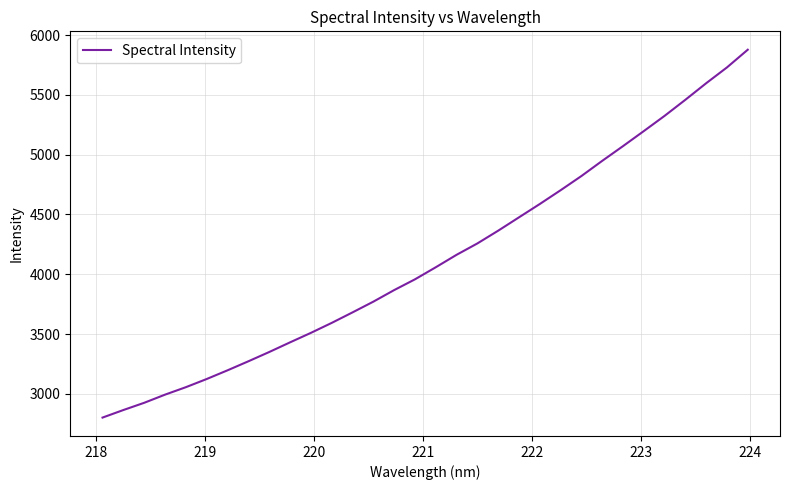

What is the difference between the maximum and second lowest values?

3012.4